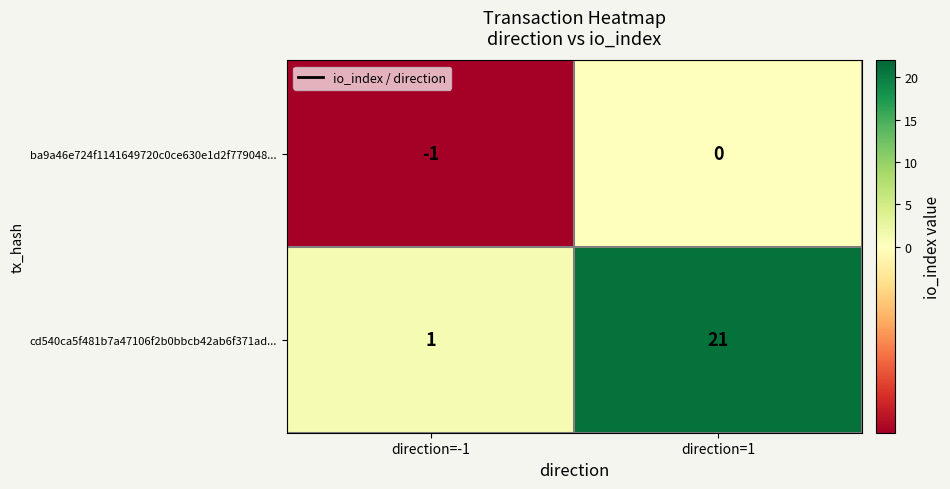

At which label is cd540ca5f481b7a47106f2b0bbcb42ab6f371ad... closest to 11?

direction=-1